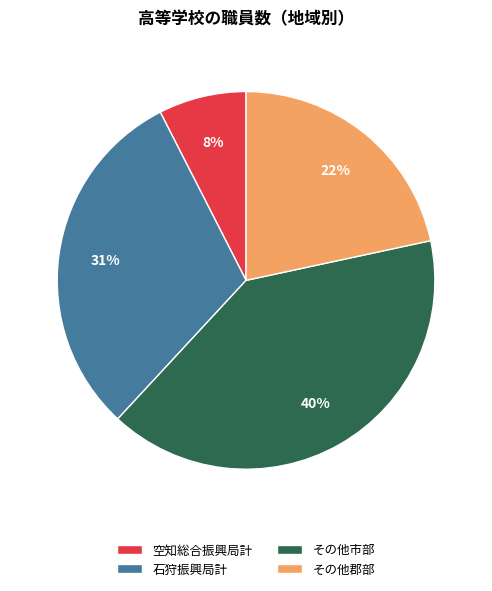

How many slices are in this pie chart?

4